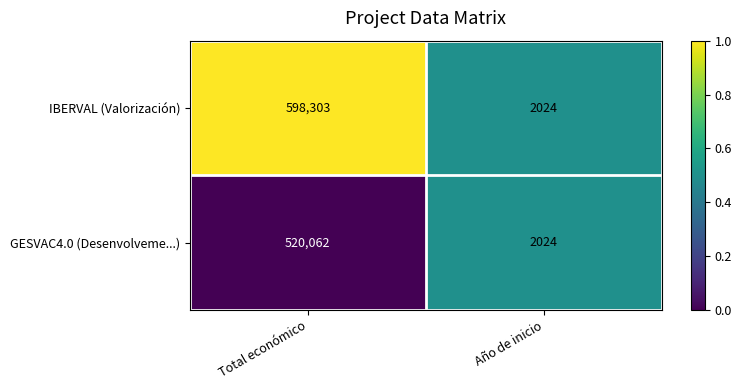

What is the approximate value of IBERVAL (Valorización) at Año de inicio, to the nearest 10?

2020